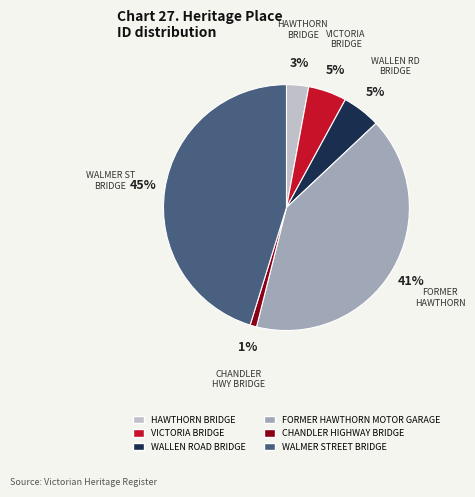

Is the sum of CHANDLER HIGHWAY BRIDGE and VICTORIA BRIDGE greater than half?

No